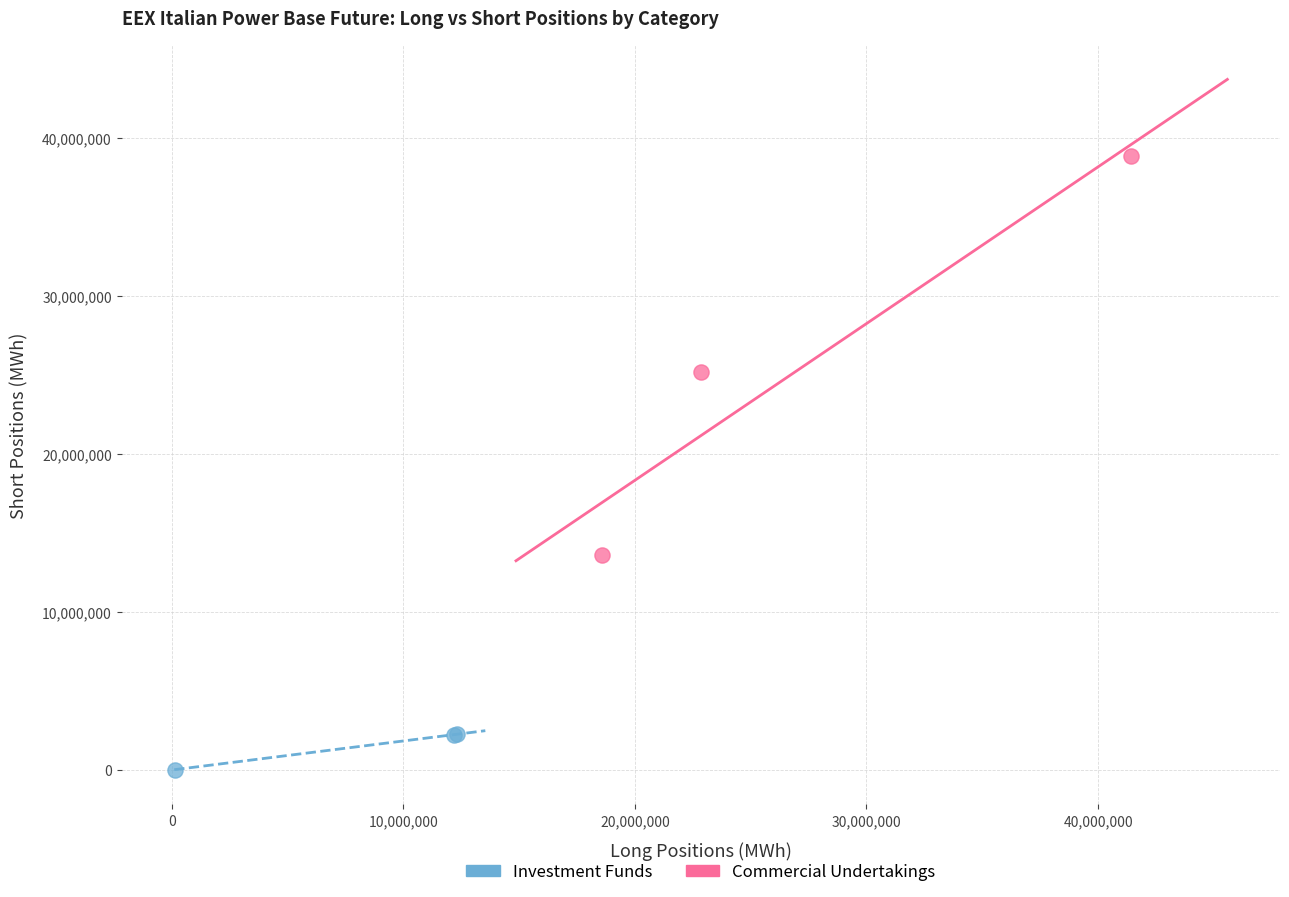

What are all the series names shown in the legend?

Investment Funds, Commercial Undertakings